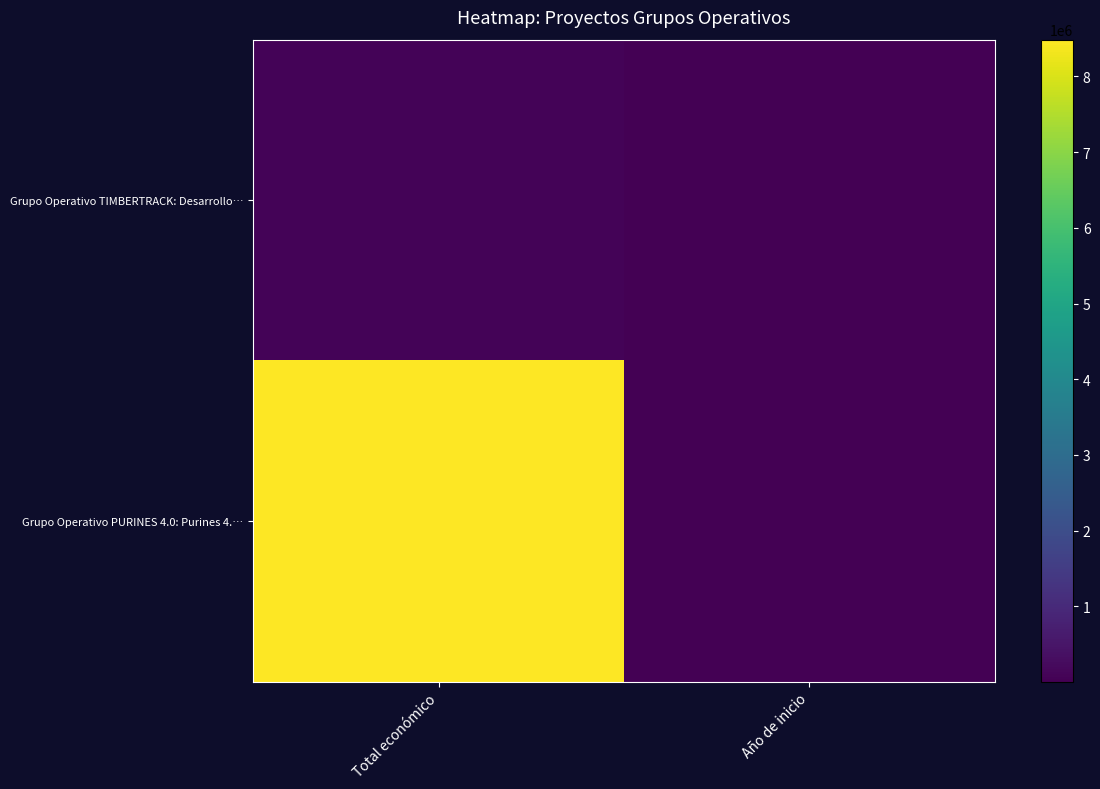

Reading left to right, list all the values displayed in this chart.

Grupo Operativo TIMBERTRACK: Desarrollo…: Total económico=75575	Año de inicio=2018
Grupo Operativo PURINES 4.0: Purines 4.…: Total económico=8484999	Año de inicio=2018